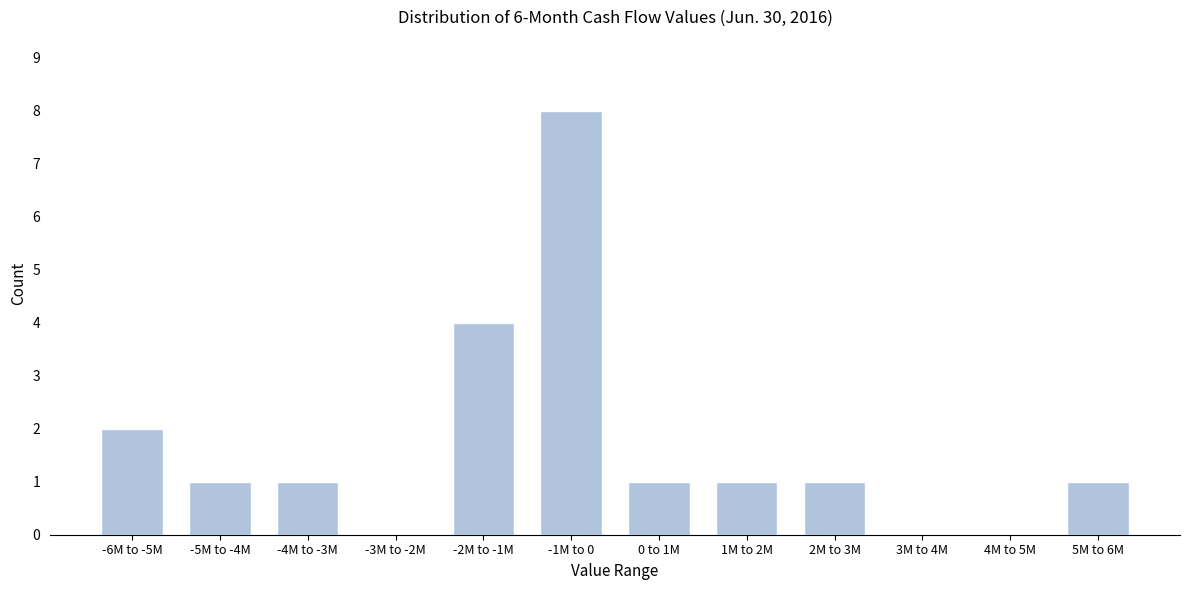

Reading left to right, extract all data points from this chart.

-6M to -5M=2	-5M to -4M=1	-4M to -3M=1	-3M to -2M=0	-2M to -1M=4	-1M to 0=8	0 to 1M=1	1M to 2M=1	2M to 3M=1	3M to 4M=0	4M to 5M=0	5M to 6M=1